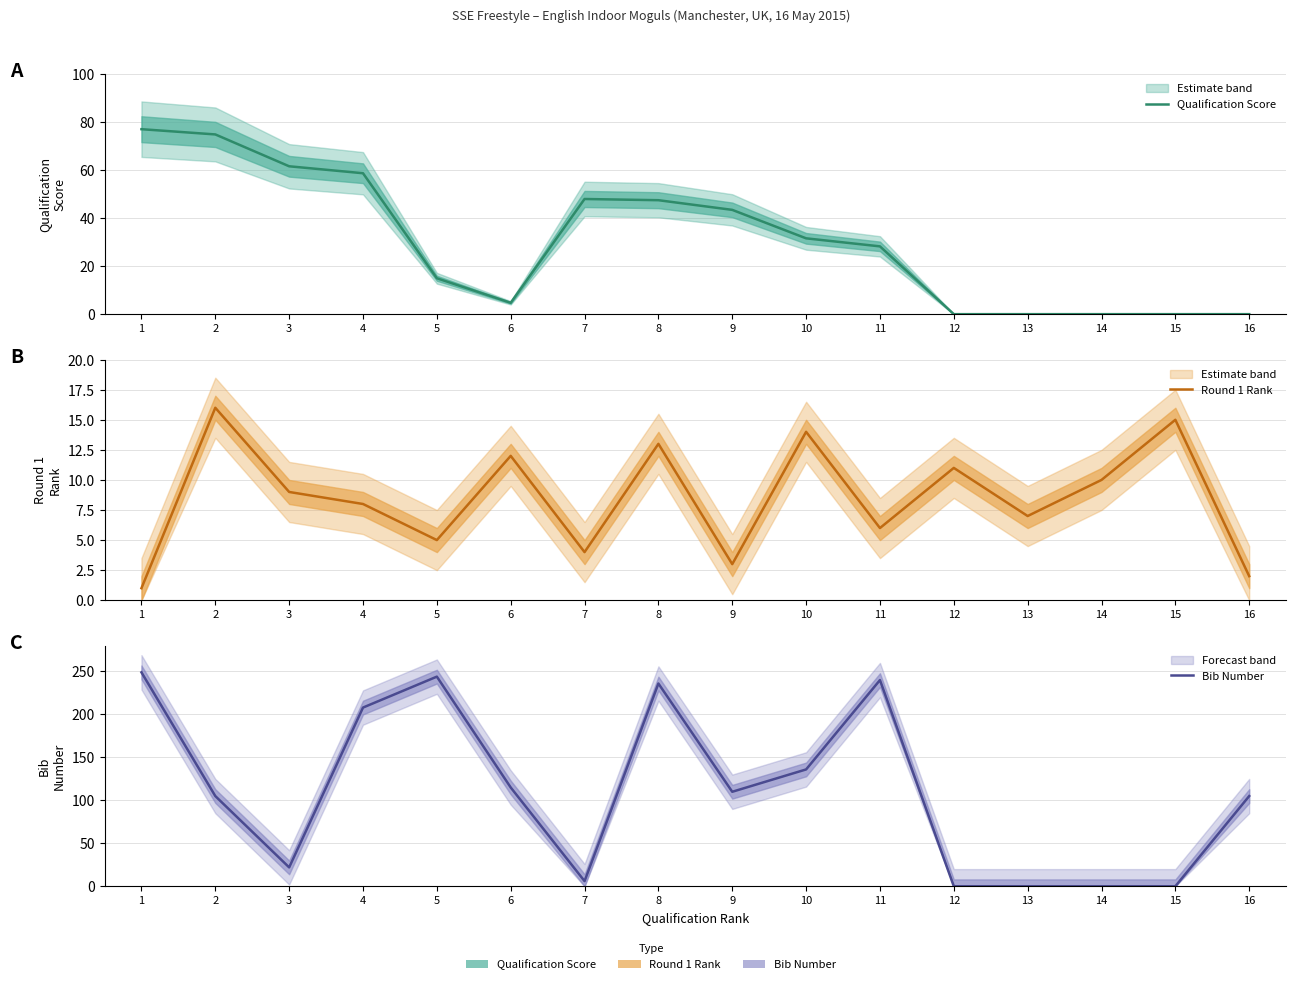

Which has a higher value, 15 or 5?

5